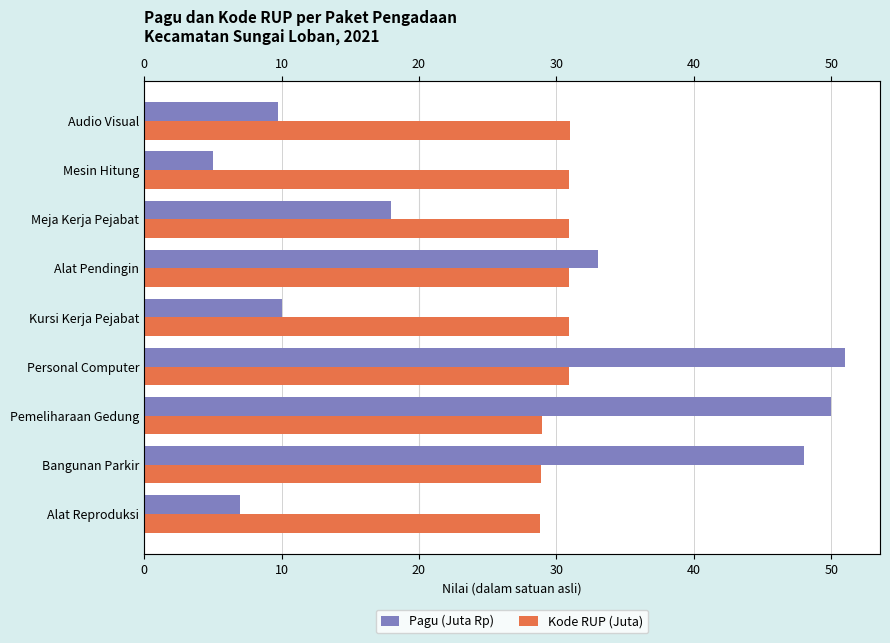

Between Bangunan Parkir and Alat Pendingin, which series saw the biggest shift?

Pagu (Juta Rp)